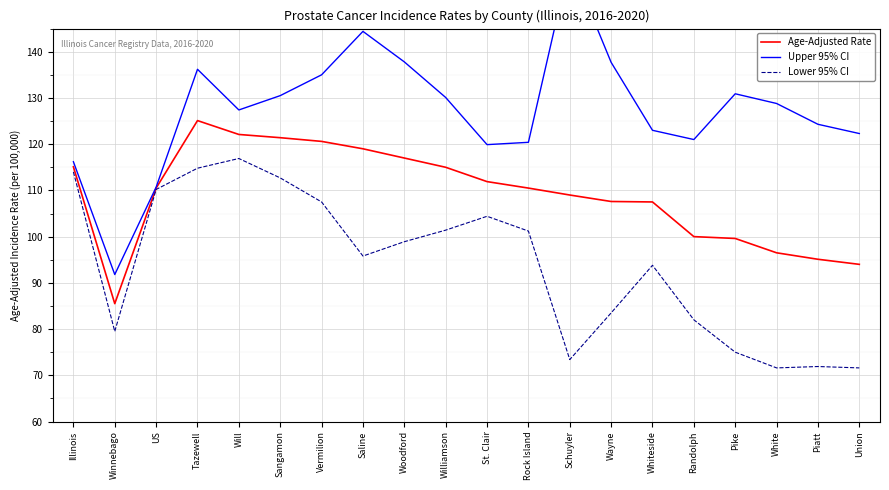

Reading left to right, what are all the values shown in this chart?

Age-Adjusted Rate: Illinois=115.1	Winnebago=85.5	US=110.5	Tazewell=125.1	Will=122.1	Sangamon=121.4	Vermilion=120.6	Saline=119.0	Woodford=117.0	Williamson=115.0	St. Clair=111.9	Rock Island=110.5	Schuyler=109.0	Wayne=107.6	Whiteside=107.5	Randolph=100.0	Pike=99.6	White=96.5	Piatt=95.1	Union=94.0
Upper 95% CI: Illinois=116.2	Winnebago=91.8	US=110.7	Tazewell=136.2	Will=127.4	Sangamon=130.5	Vermilion=135.0	Saline=144.4	Woodford=137.8	Williamson=130.1	St. Clair=119.9	Rock Island=120.4	Schuyler=159.4	Wayne=137.7	Whiteside=123.0	Randolph=121.0	Pike=130.9	White=128.8	Piatt=124.3	Union=122.3
Lower 95% CI: Illinois=114.0	Winnebago=79.5	US=110.2	Tazewell=114.8	Will=116.9	Sangamon=112.7	Vermilion=107.5	Saline=95.8	Woodford=98.9	Williamson=101.4	St. Clair=104.4	Rock Island=101.2	Schuyler=73.4	Wayne=83.5	Whiteside=93.8	Randolph=82.0	Pike=75.0	White=71.6	Piatt=71.9	Union=71.6